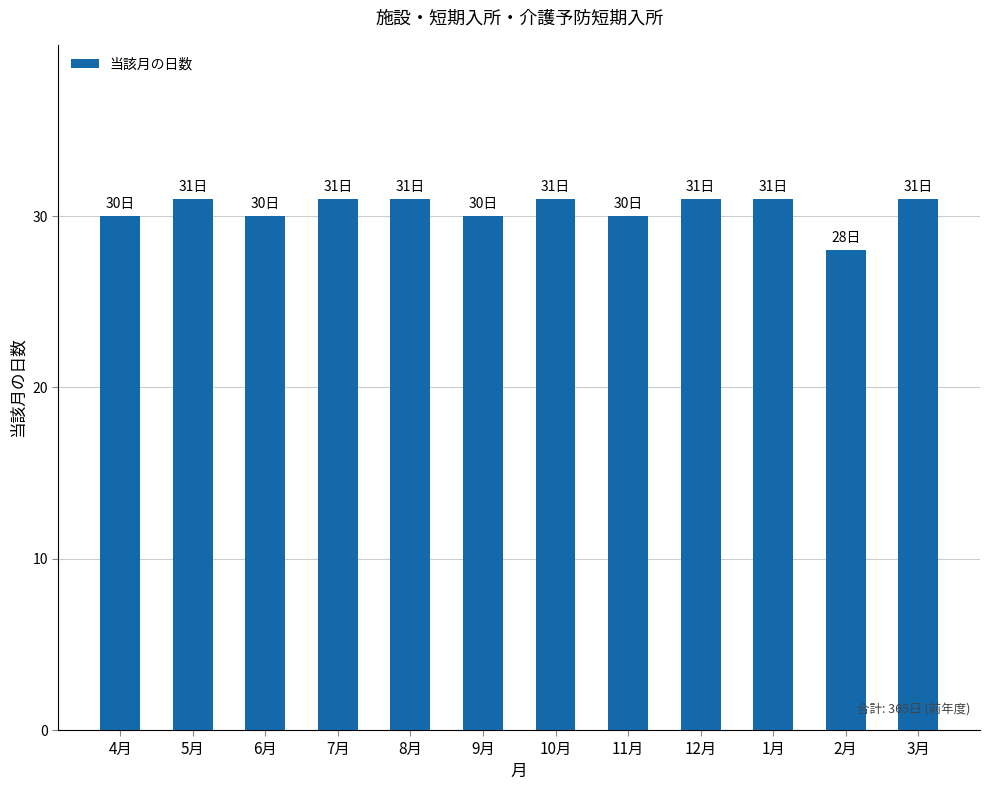

Reading left to right, extract all data points from this chart.

30	31	30	31	31	30	31	30	31	31	28	31